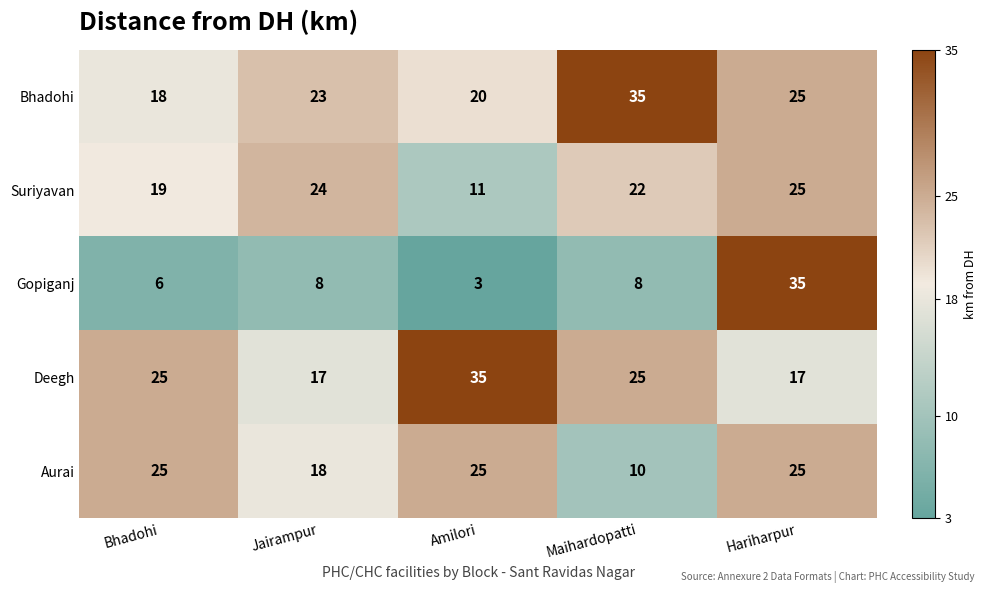

What is the difference between the Suriyavan values at Bhadohi and Maihardopatti?

3